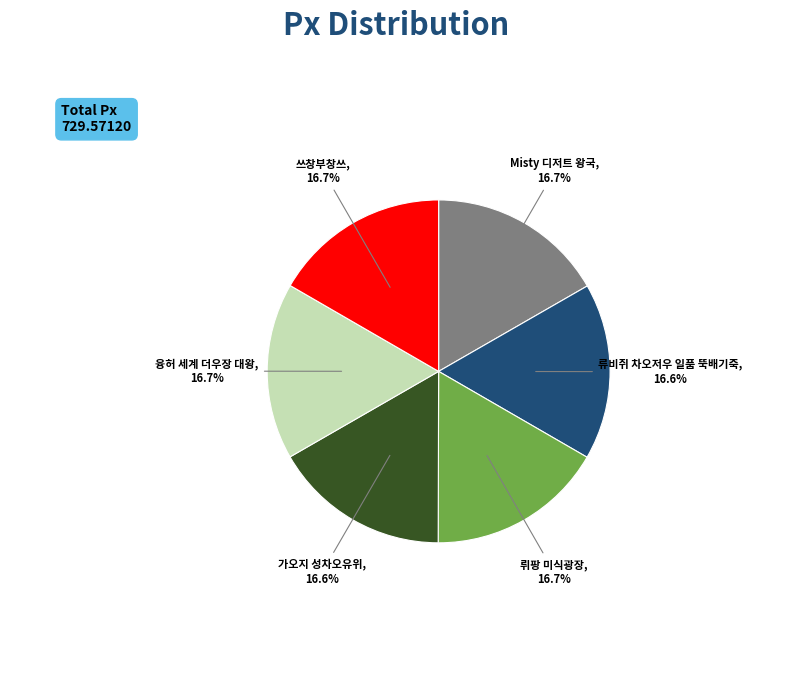

How many slices are in this pie chart?

6